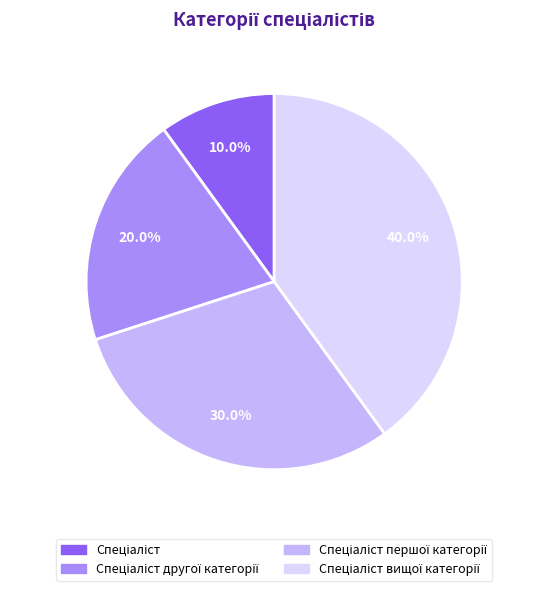

Is there a majority slice in this chart?

No